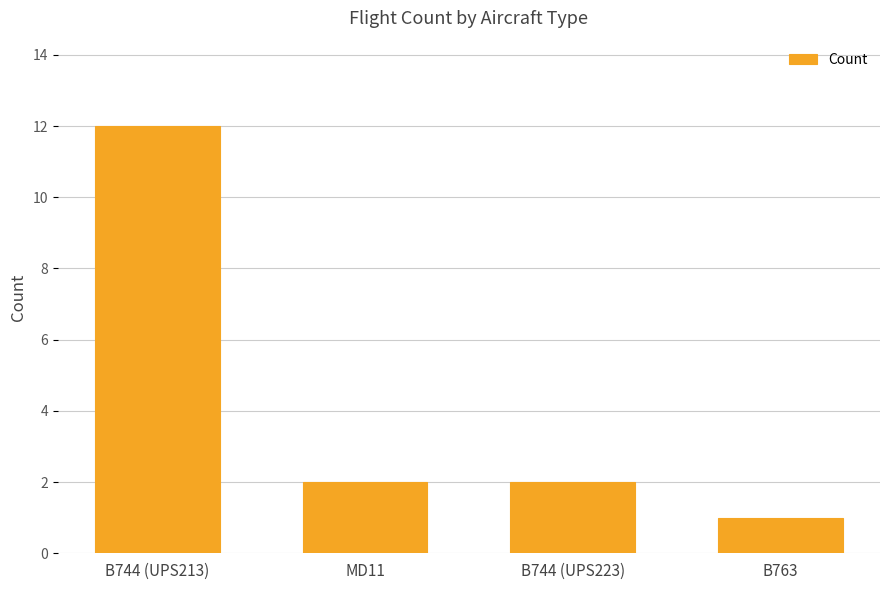

What is the average value?

4